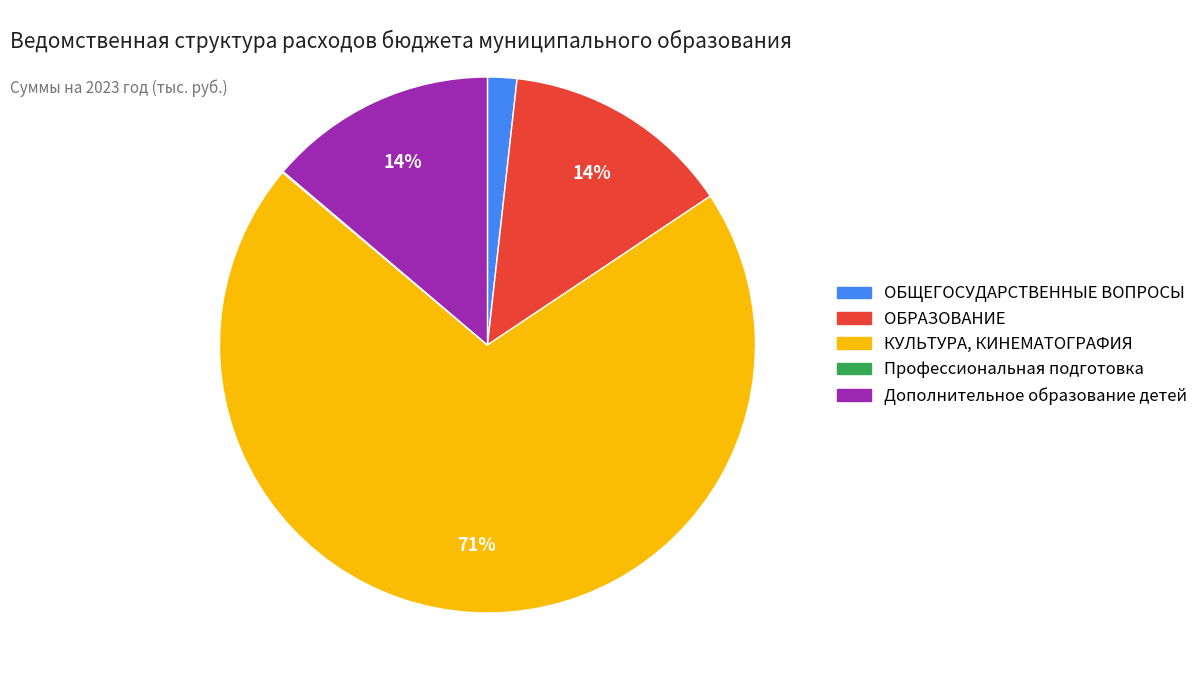

To the nearest percent, what portion does ОБЩЕГОСУДАРСТВЕННЫЕ ВОПРОСЫ represent?

2%